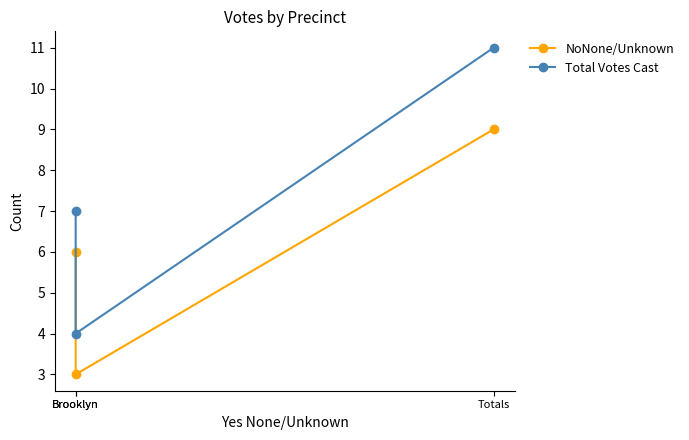

What is the value of the Total Votes Cast point at the 3rd from the left?

11